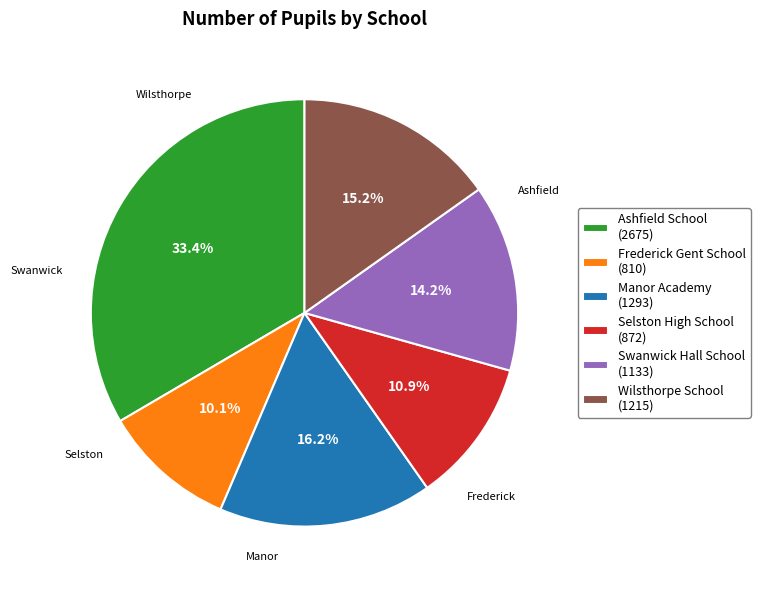

Count the number of slices in the pie.

6